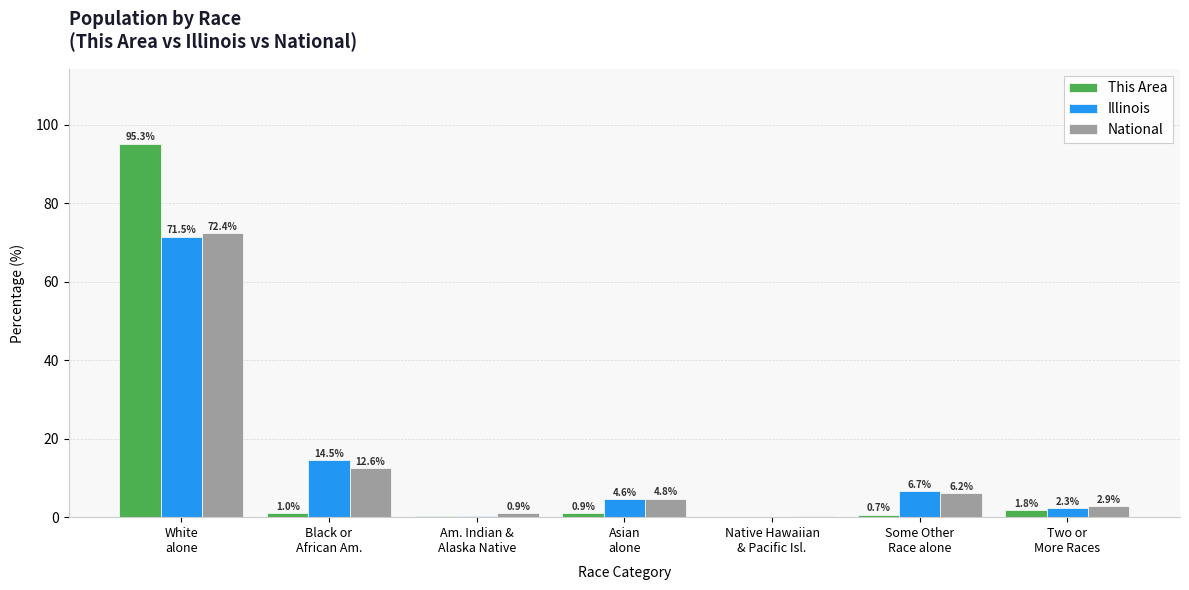

What is the maximum value for National?

72.4